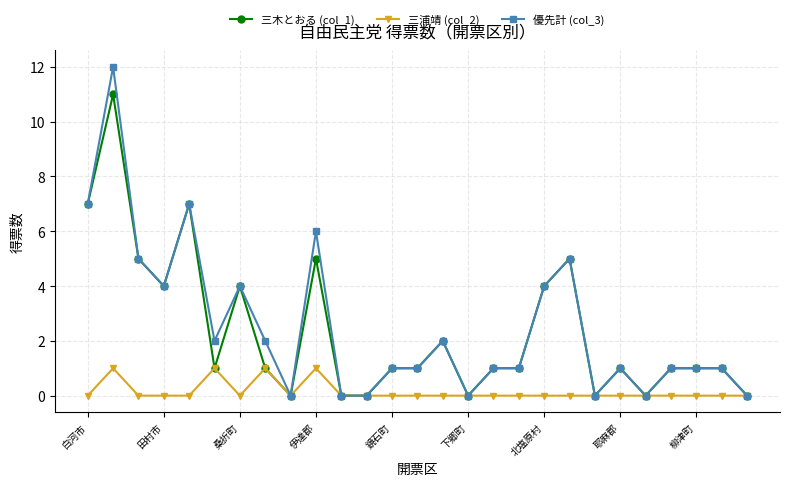

Which series has the widest spread of values?

優先計 (col_3)